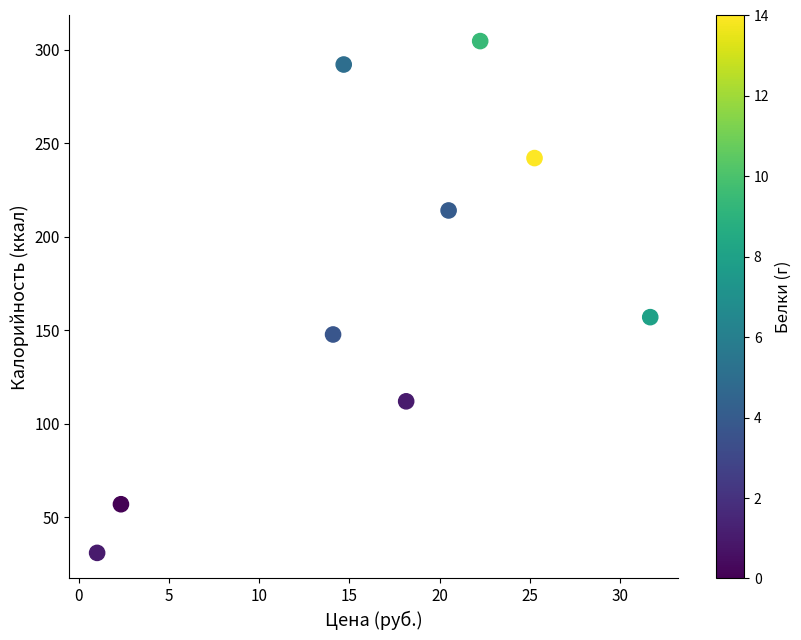

What is the average Y value?

173.0